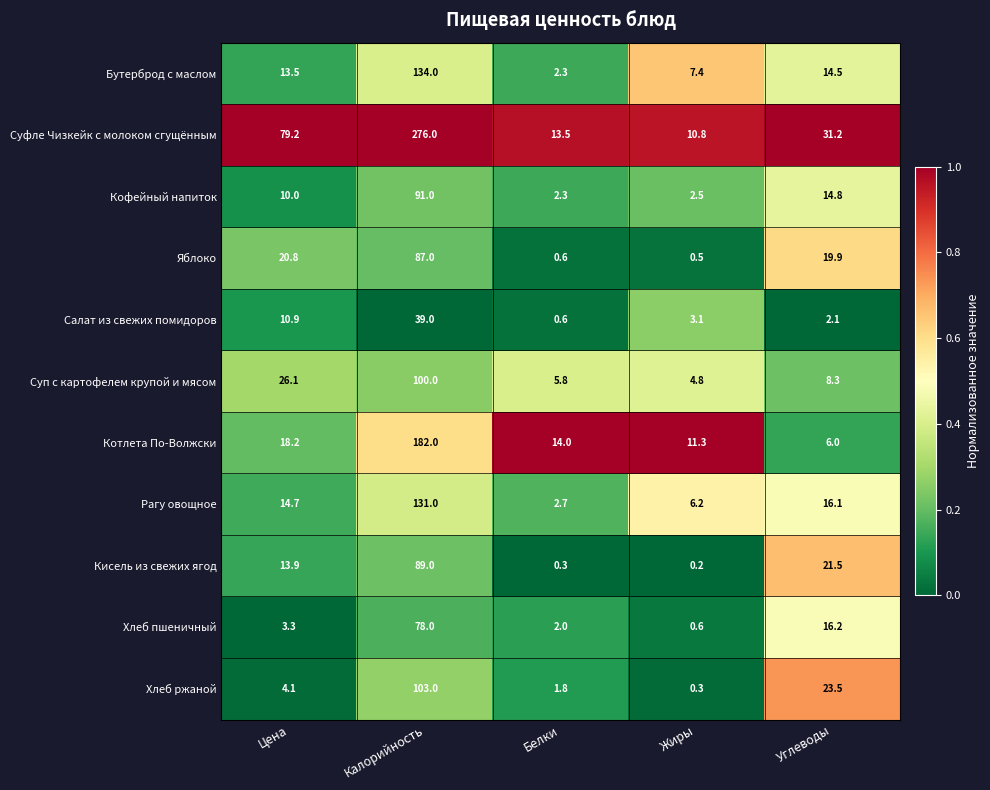

At which label does Яблоко reach its minimum?

Жиры